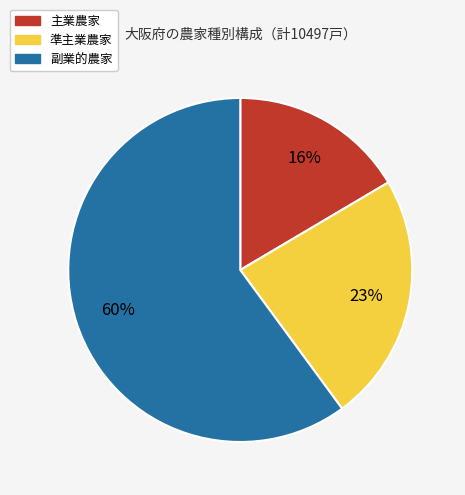

How many segments does this pie chart have?

3